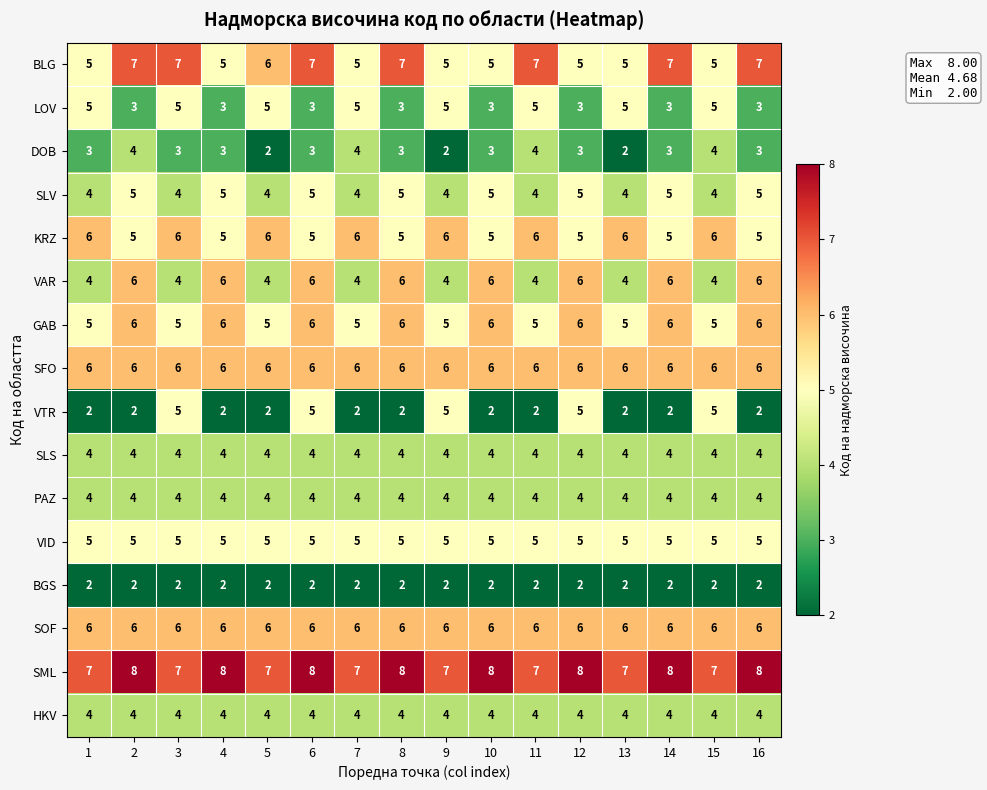

What is the total value across all series at 9?

74